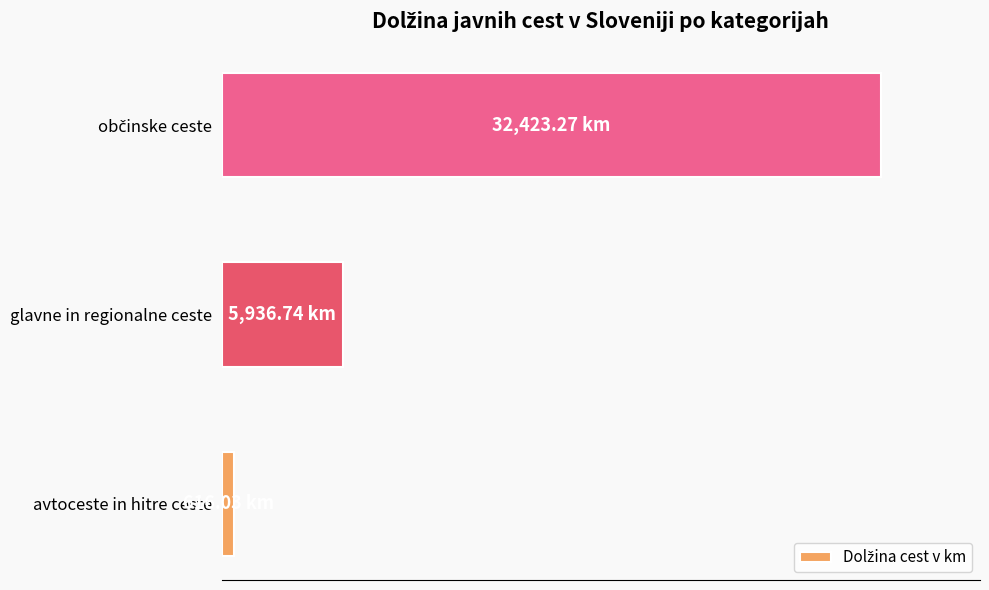

What is the average value?

12992.0